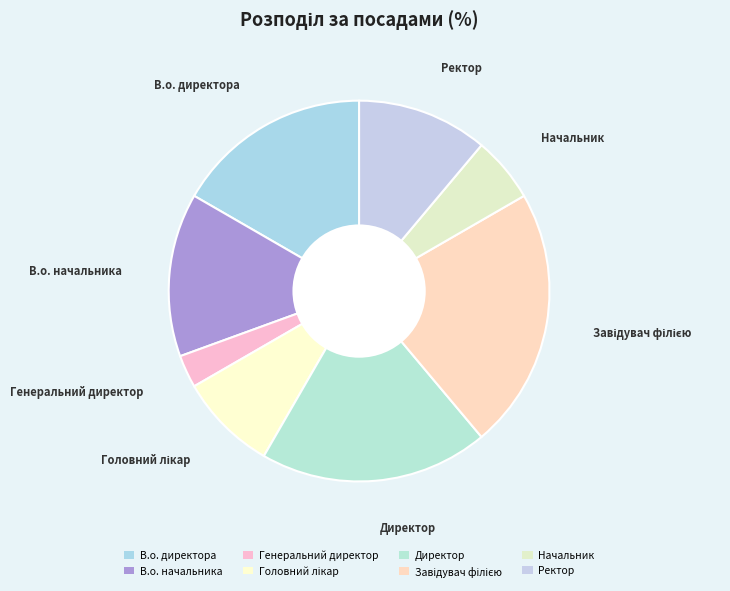

Approximately how many times larger is the value at В.о. директора compared to Ректор?

1.5